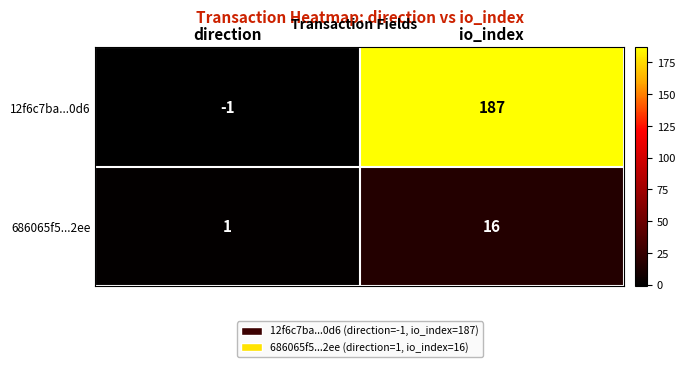

Read the 686065f5...2ee value at io_index.

16